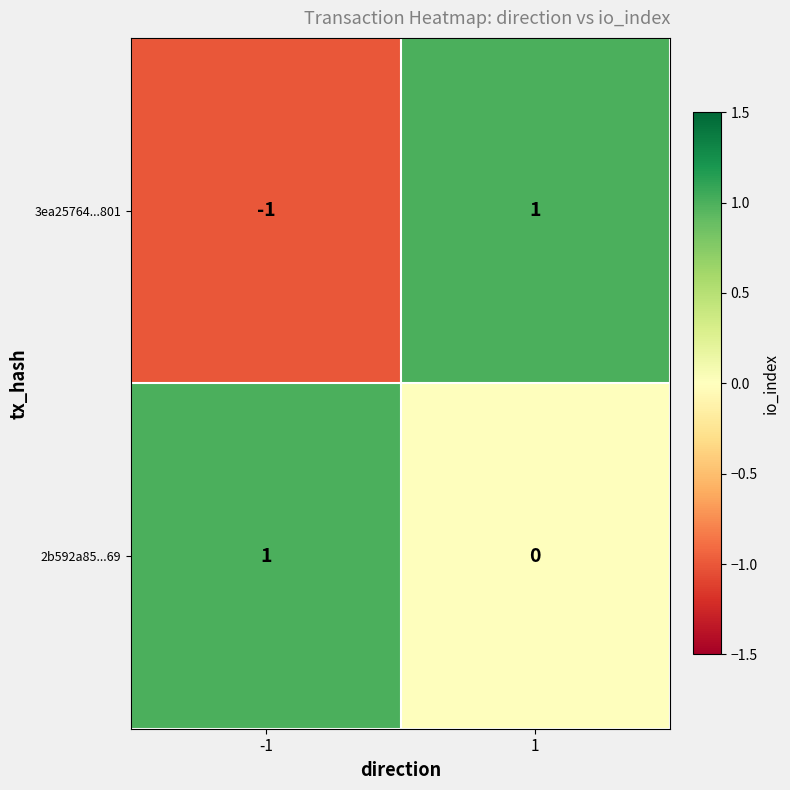

Reading right to left, transcribe all the data shown in this chart.

3ea25764...801: 1	-1
2b592a85...69: 0	1